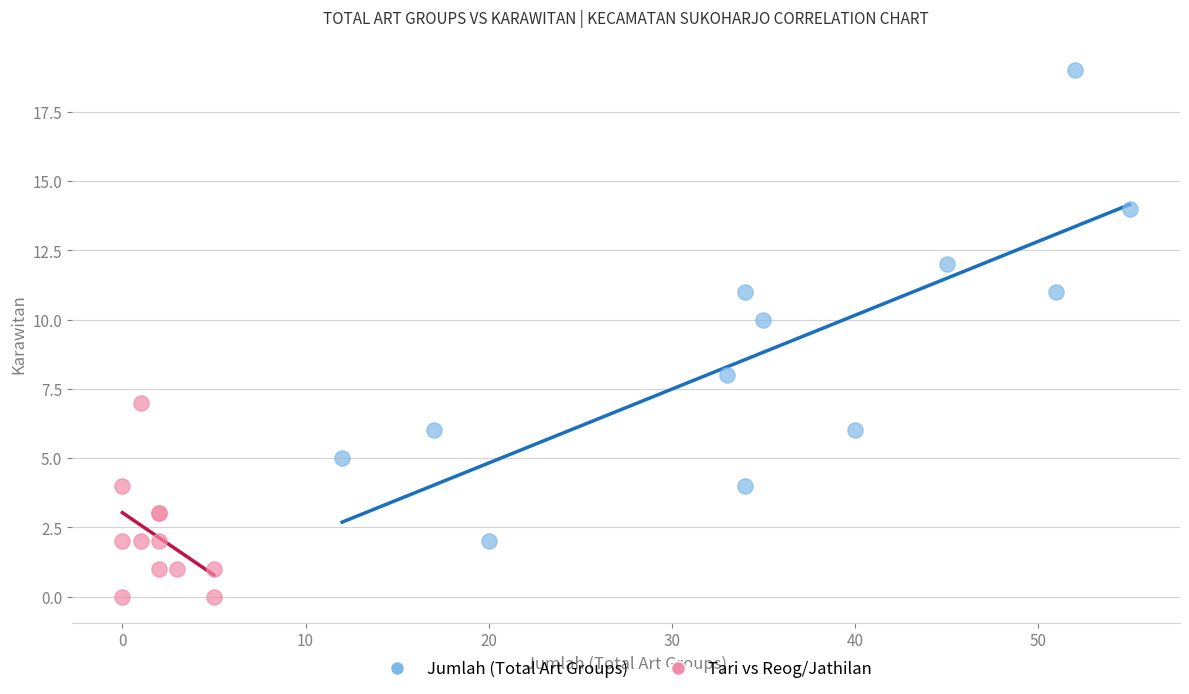

Which series has the widest spread of Y values?

Jumlah (Total Art Groups)